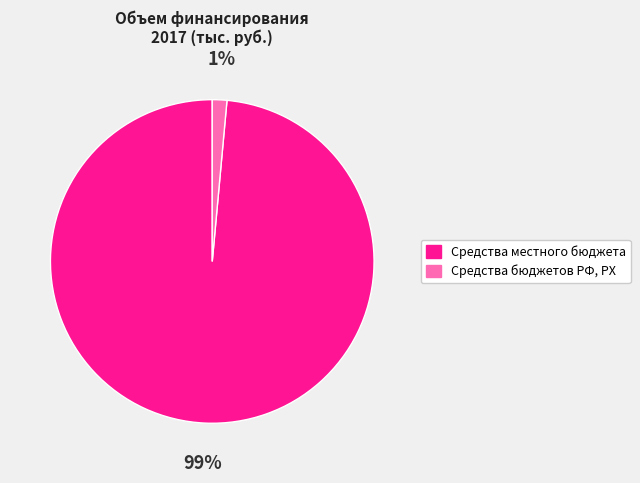

Rank the categories by value from highest to lowest.

Средства местного бюджета, Средства бюджетов РФ, РХ